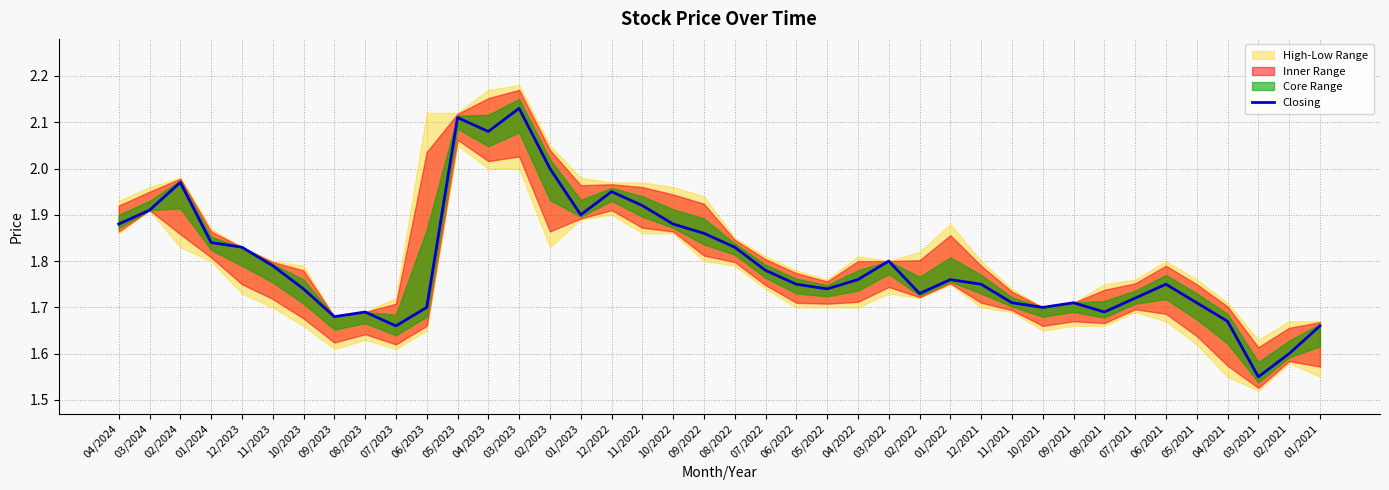

How many lines are shown in the chart?

1